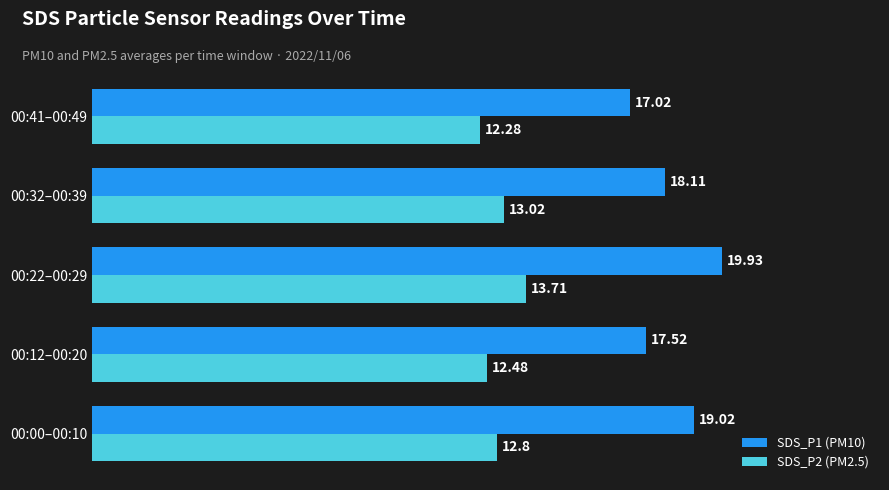

Rank the series by their maximum value, from highest to lowest.

SDS_P1 (PM10), SDS_P2 (PM2.5)